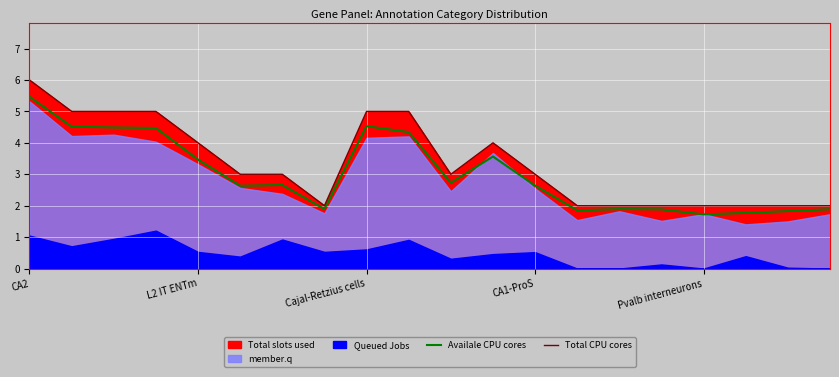

Which series has the largest range (max minus min)?

Total CPU cores